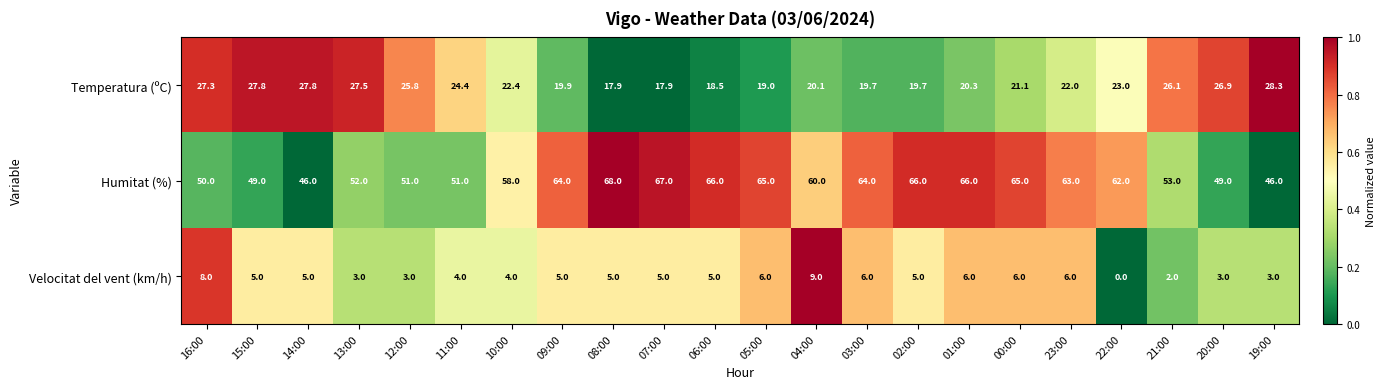

List the series in order of their peak value, lowest first.

Velocitat del vent (km/h), Temperatura (ºC), Humitat (%)